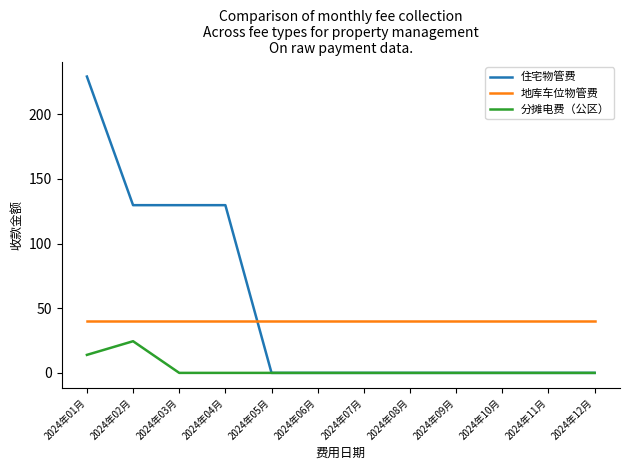

Which series has the largest range (max minus min)?

住宅物管费